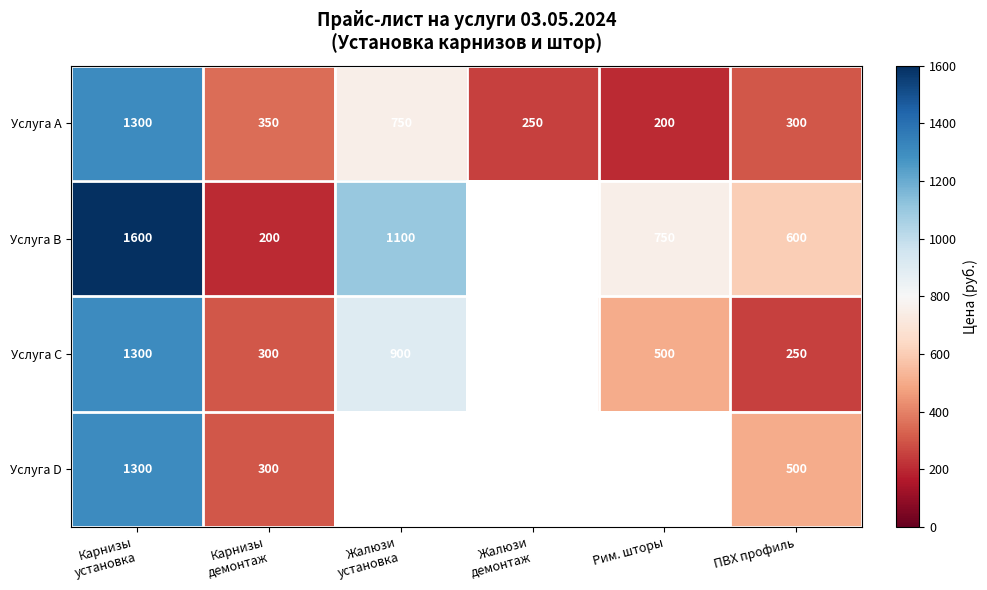

What is the difference between the maximum and minimum values in the Услуга A series?

1100